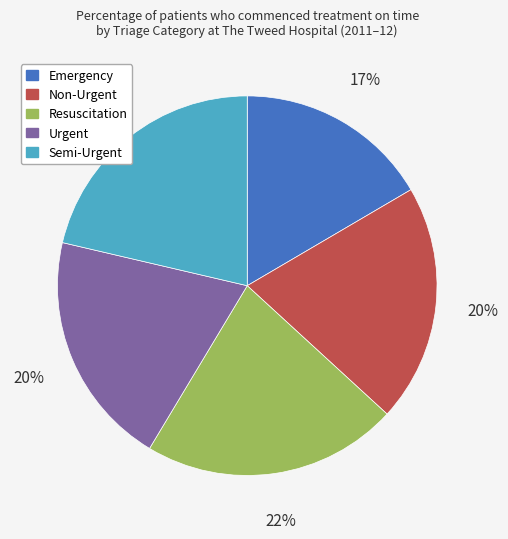

To the nearest percent, what percentage of the pie is Resuscitation?

22%